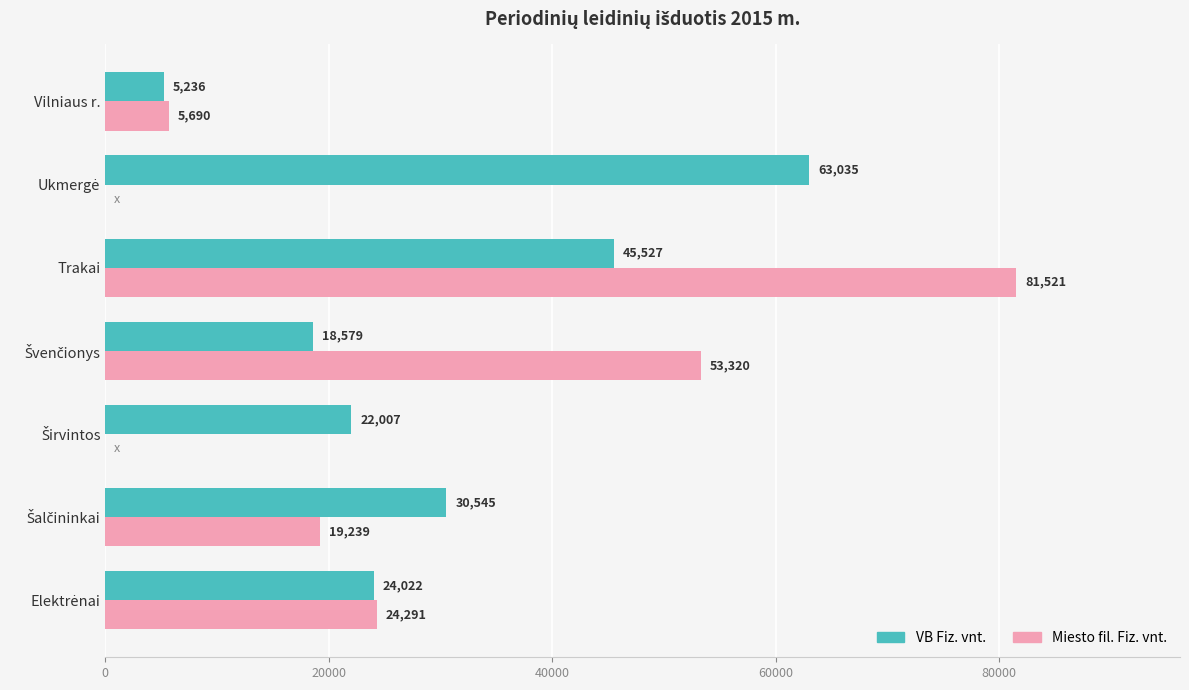

True or false: Miesto fil. Fiz. vnt. has a value of 8844 at Vilniaus r..

False